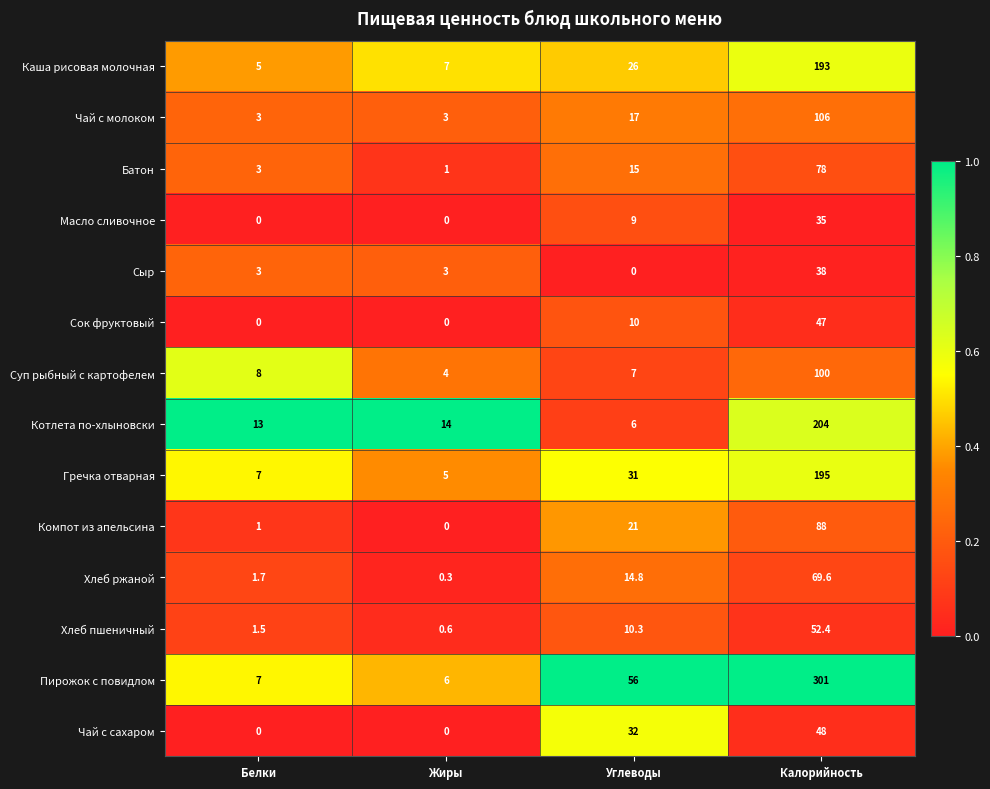

What is the spread (max minus min) of values at Жиры?

14.0